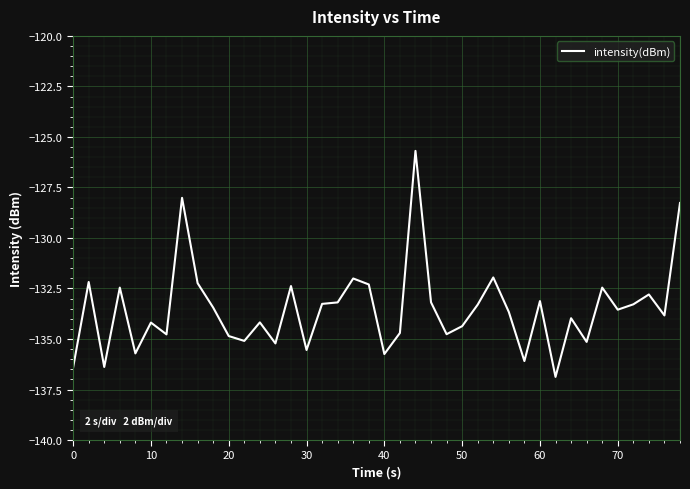

What is the difference between the maximum and minimum values?

11.2